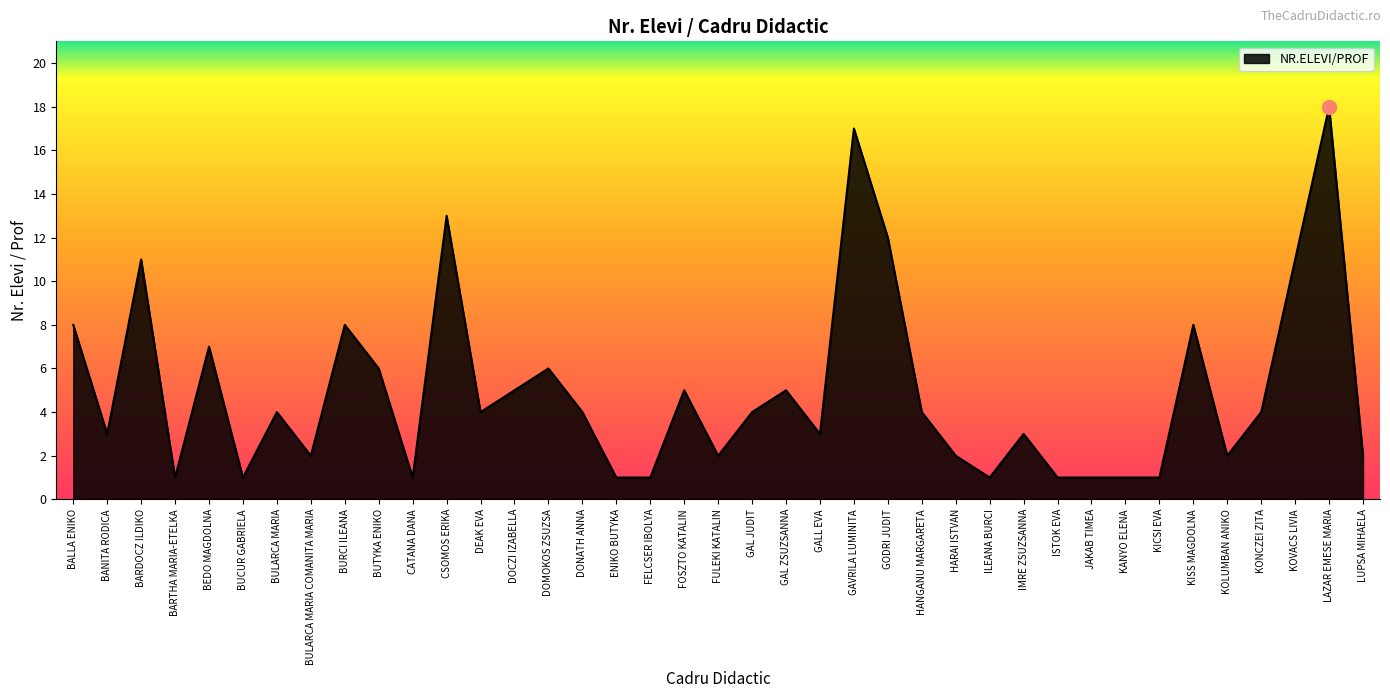

Between ISTOK EVA and GALL EVA, which is larger?

GALL EVA